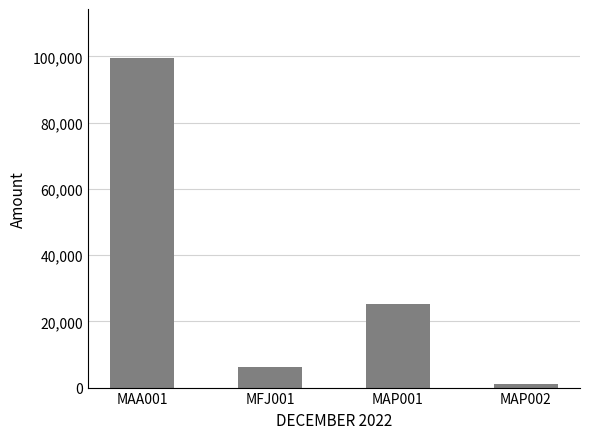

What value does the data have at MAP002?

1012.3